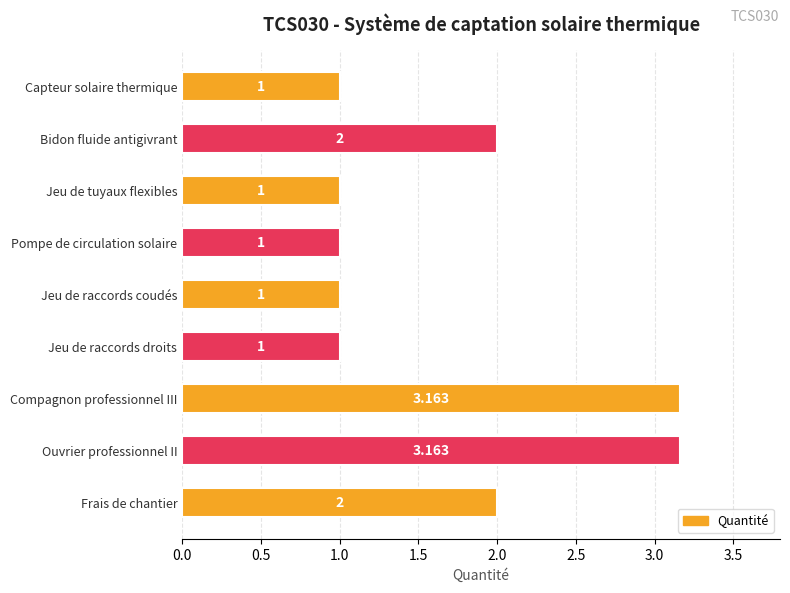

What is the label of the 4th bar from the top?

Pompe de circulation solaire